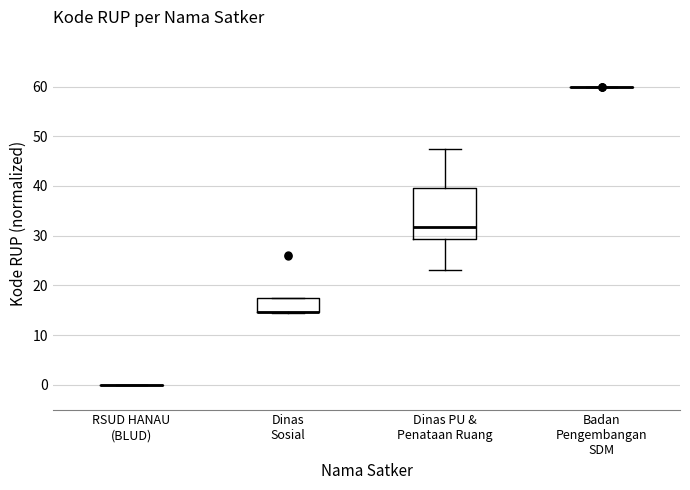

Which box is the tallest, from its lower edge to its upper edge?

Dinas PU & Penataan Ruang